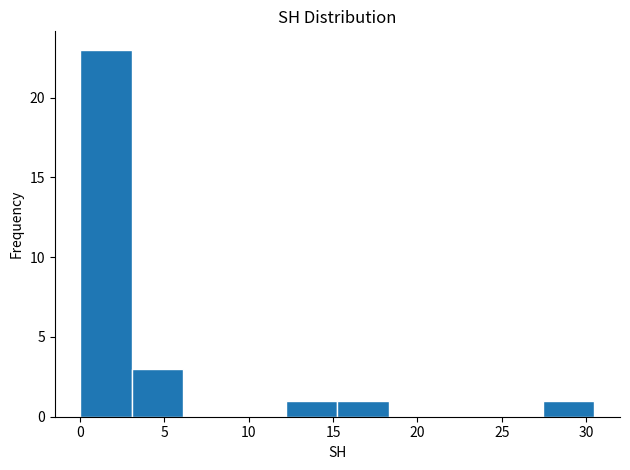

Reading left to right, transcribe this chart: for each bar, give the range it covers on the x-axis and its height. Neither the bar edges nor the heights are printed on the chart, so give them approximately, as read against the axes.

0.0 to 3.0: 23
3.0 to 6.0: 3
6.0 to 9.0: 0
9.0 to 12.0: 0
12.0 to 15.5: 1
15.5 to 18.5: 1
18.5 to 21.5: 0
21.5 to 24.5: 0
24.5 to 27.5: 0
27.5 to 30.5: 1